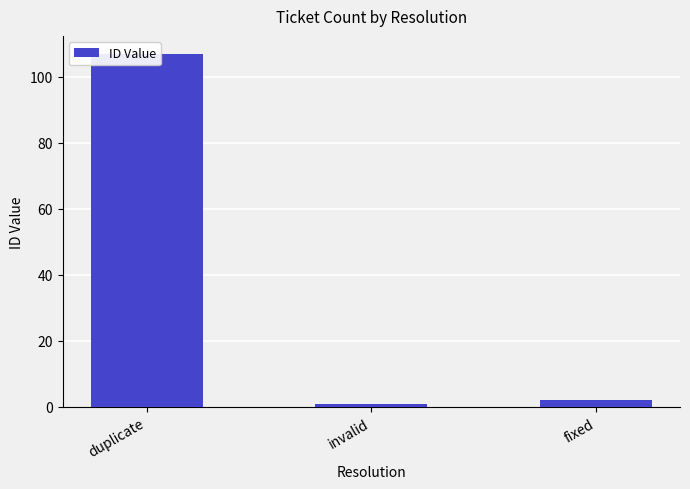

Does the chart contain stacked bars?

No